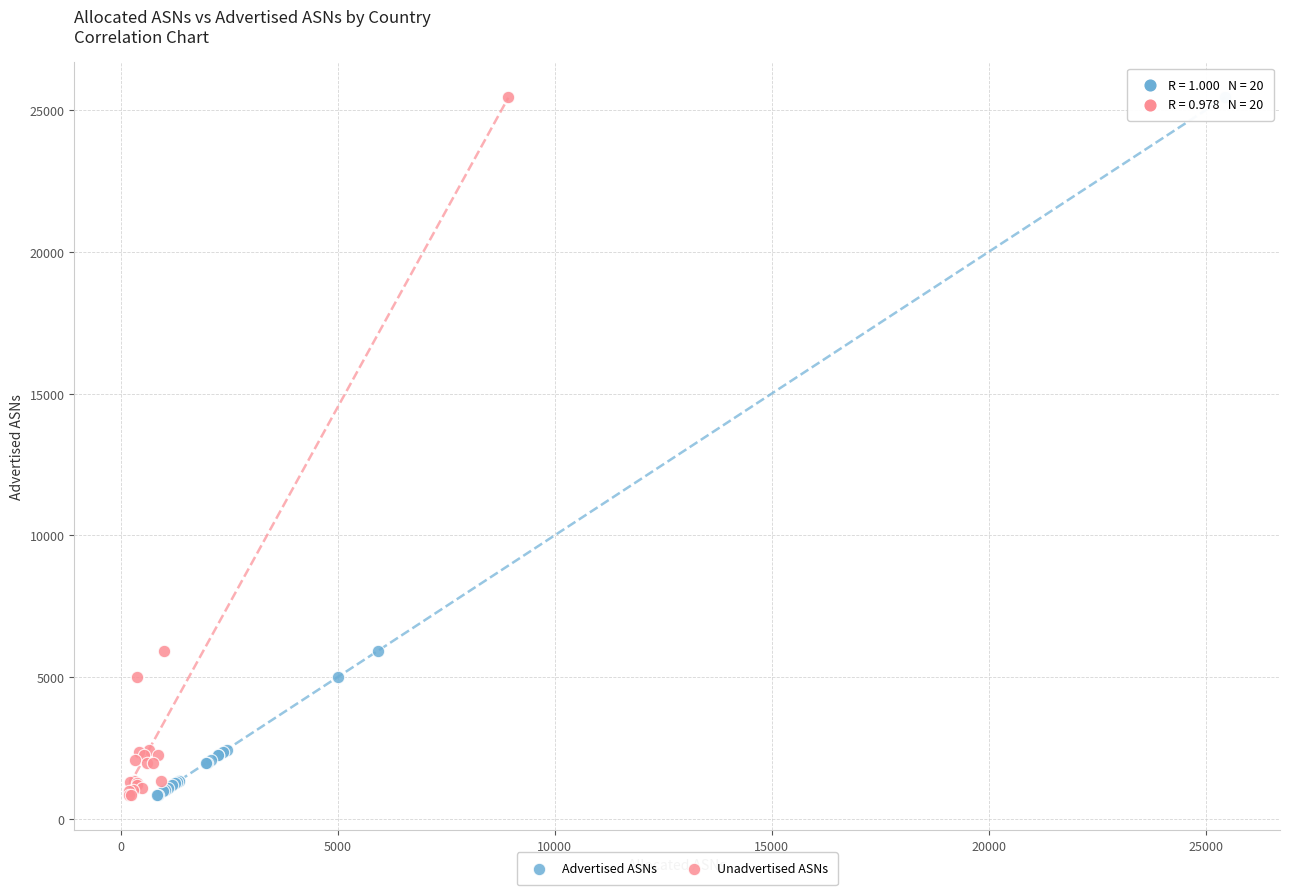

What are all the series names shown in the legend?

Advertised ASNs, Unadvertised ASNs